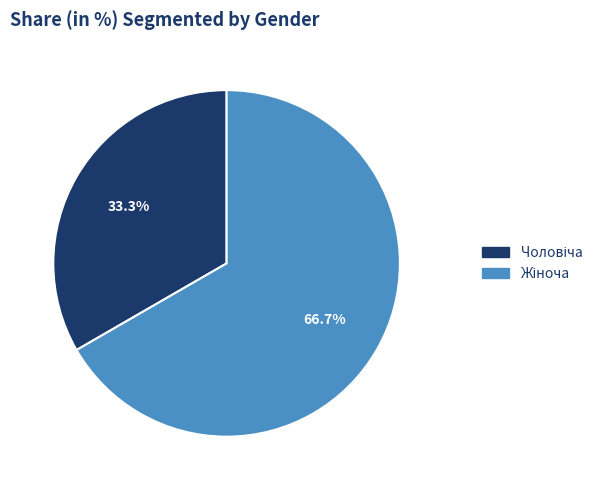

Does any single category account for the majority?

Yes